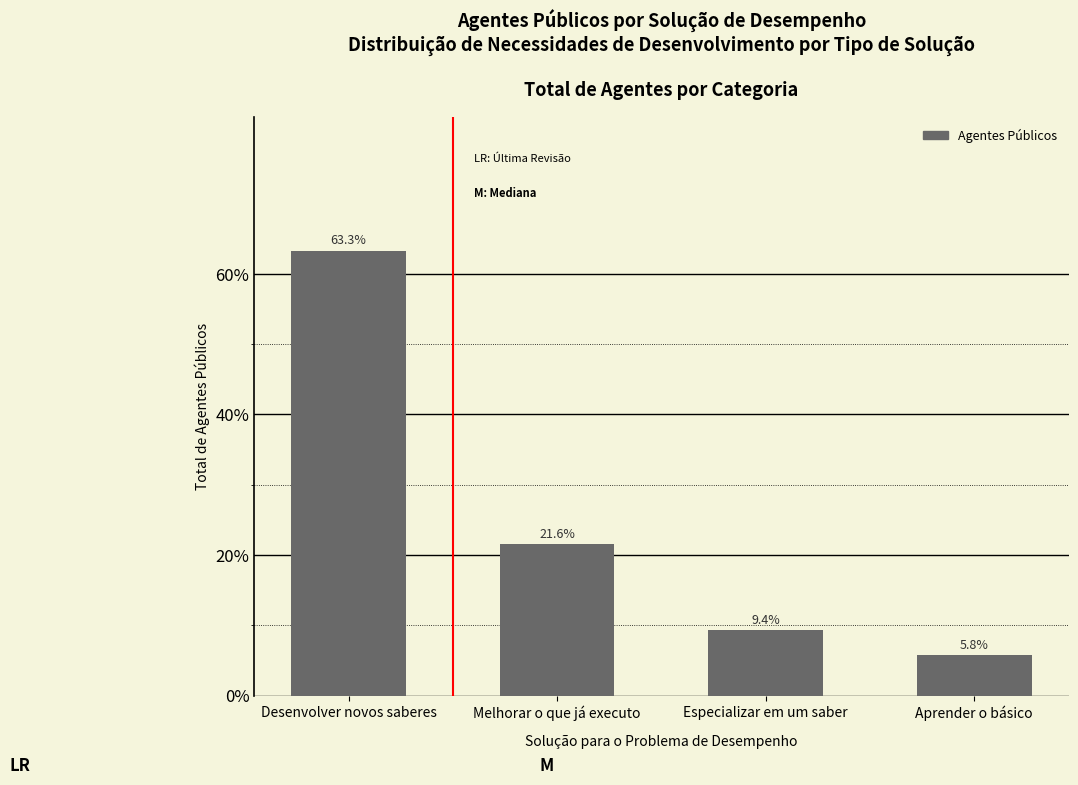

Which has a higher value, Especializar em um saber or Desenvolver novos saberes?

Desenvolver novos saberes